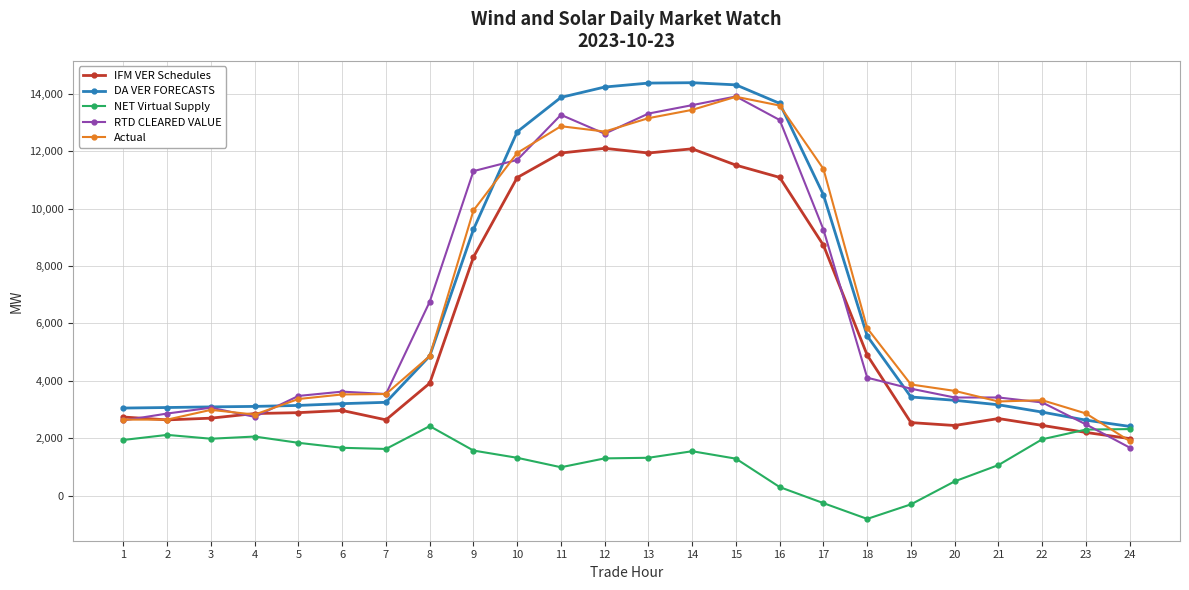

What is the spread (max minus min) of values at 16?

13369.4